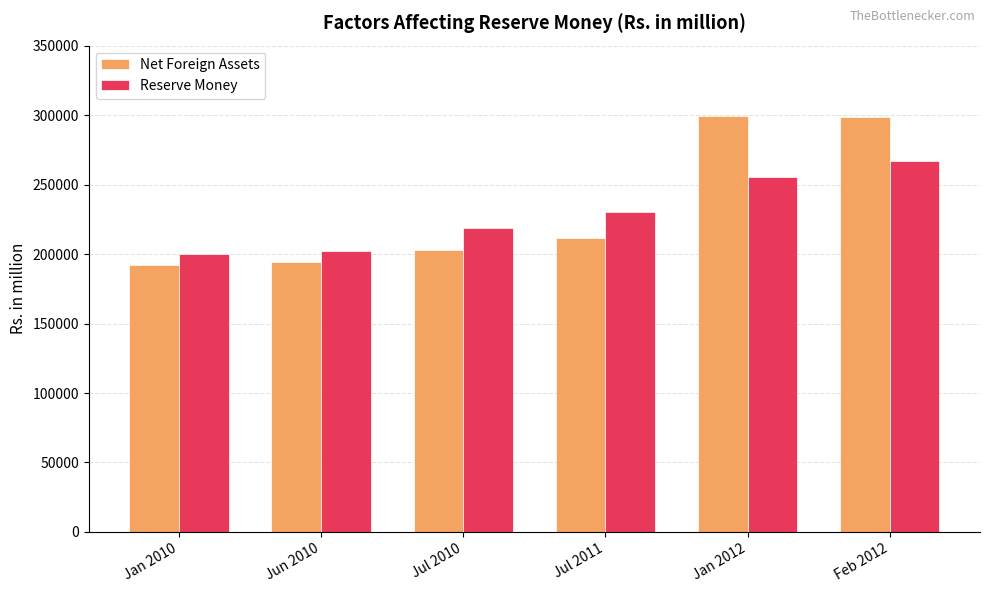

At which category is the sum across all series the highest?

Feb 2012